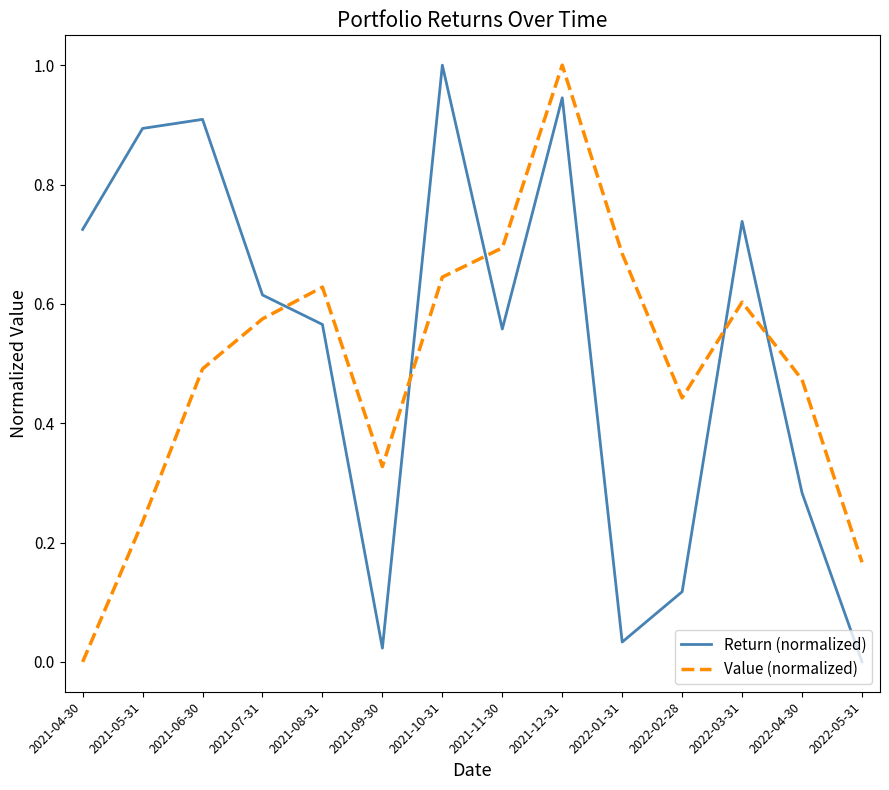

Which category has the lowest value in the Return (normalized) series?

2022-05-31